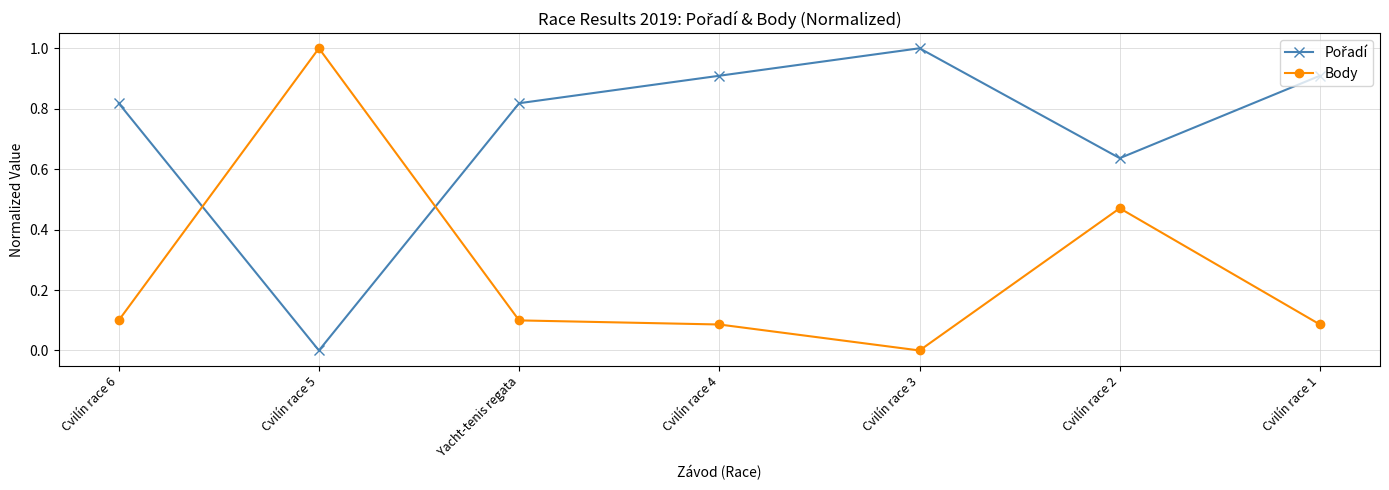

What is the average value of the Body series?

0.3